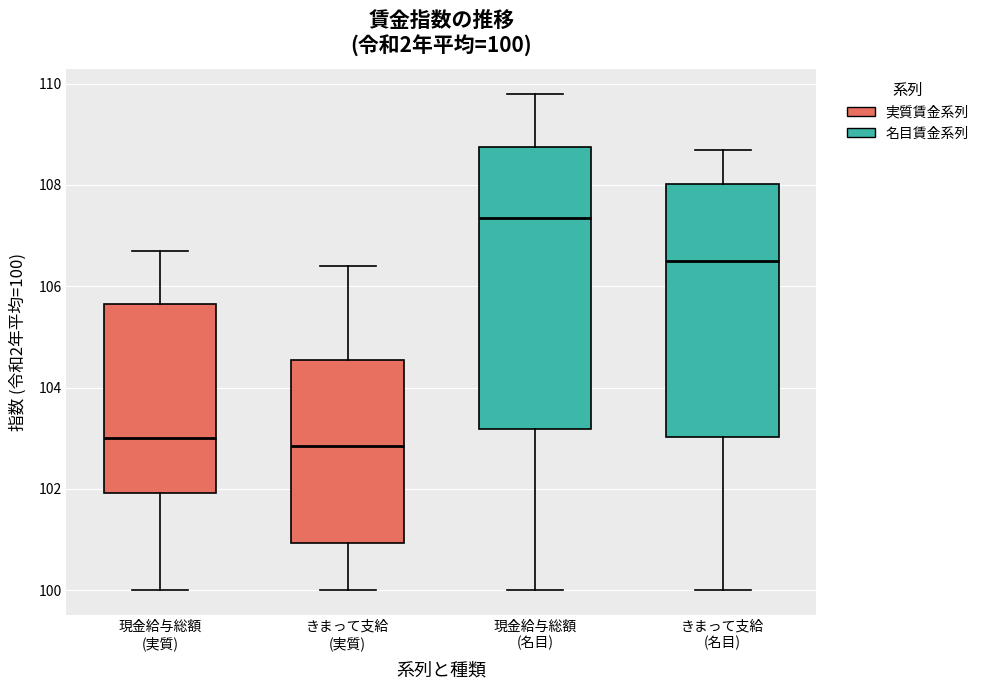

Which box has the highest median line?

現金給与総額 (名目)